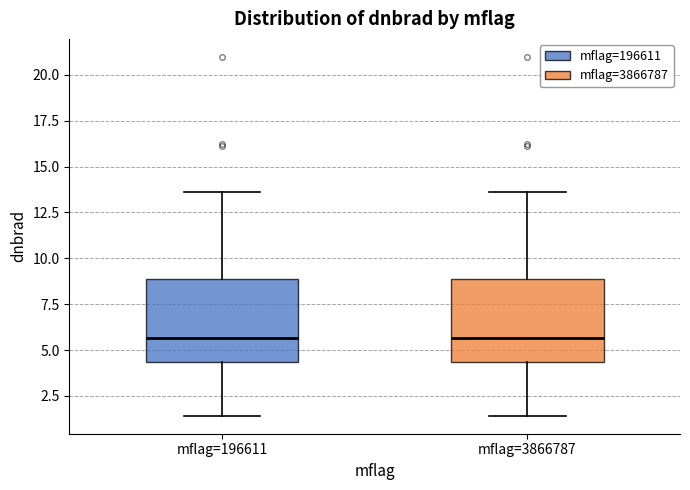

Where does the upper whisker of the box for mflag=196611 end on the y-axis? The values are not printed on the chart, so give them approximately, as read against the axis.

13.5